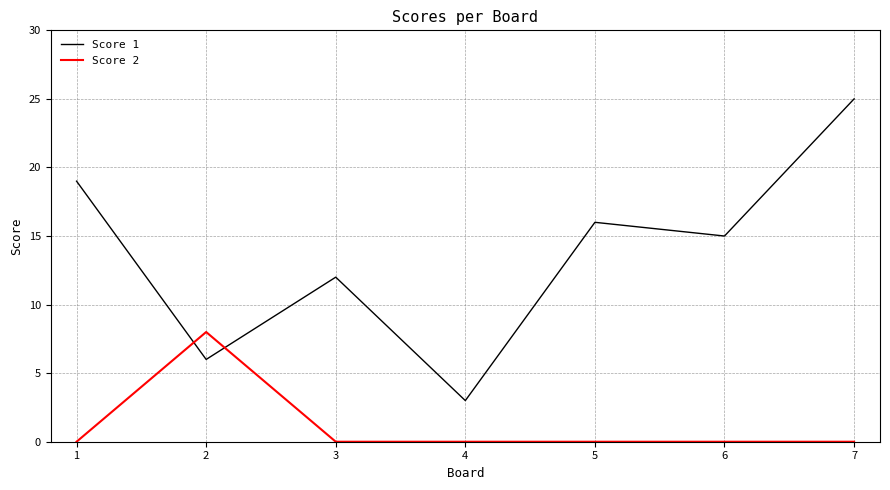

Which category has the highest value across all series?

7